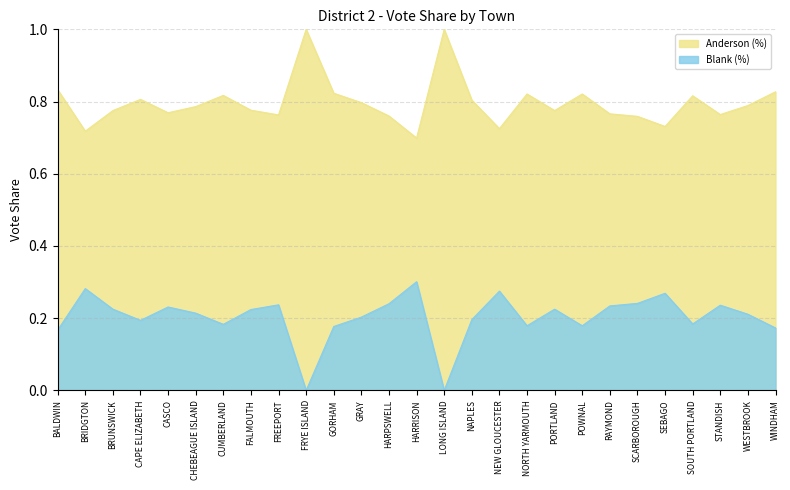

How many categories are shown in the chart?

27